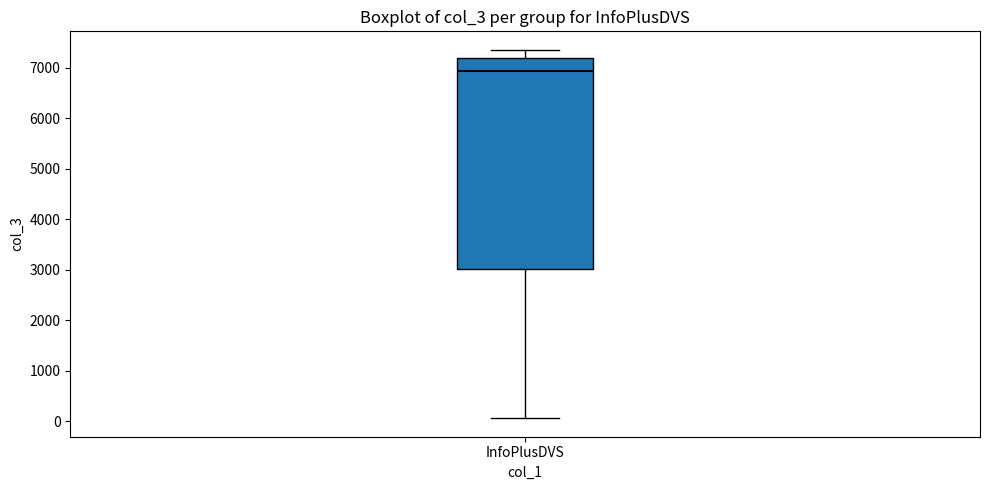

Transcribe this box plot: give where the median line is, the range the box spans, and where the two whiskers end, as read against the y-axis. The values are not printed on the chart, so give them approximately, as read against the axis.

median 6900, box 3000 to 7200, whiskers 100 to 7400